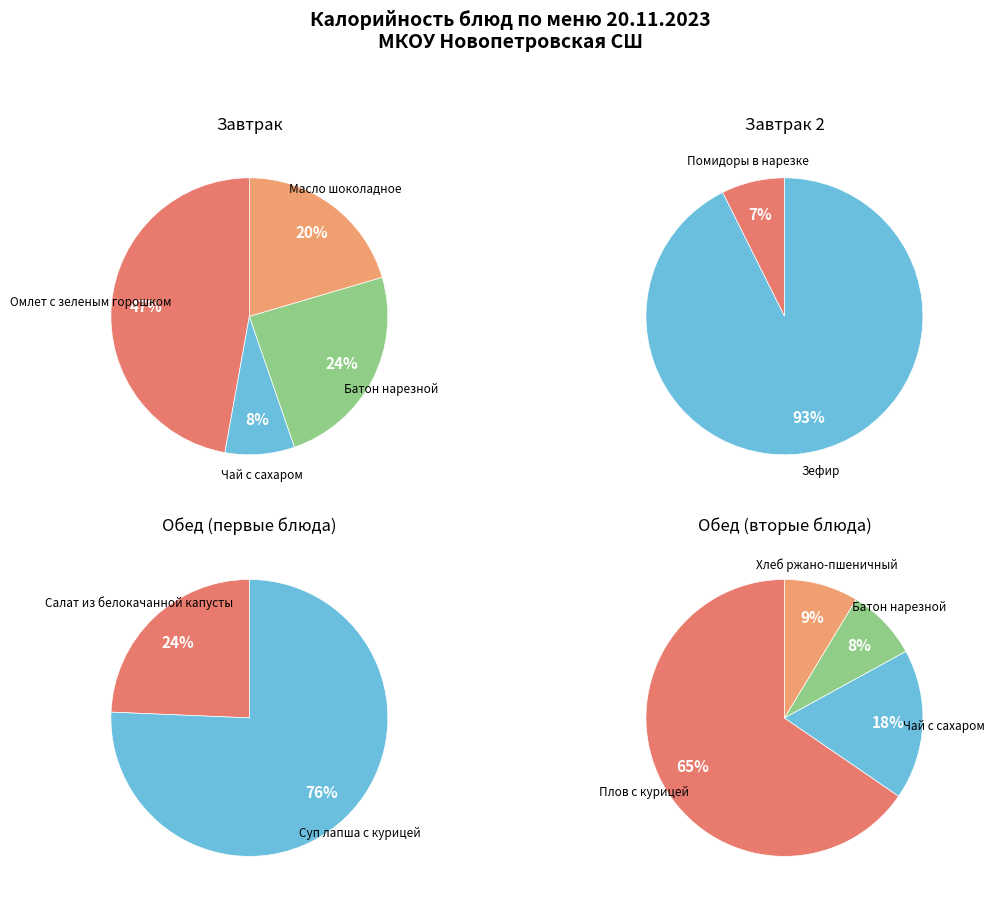

How many segments does this pie chart have?

12